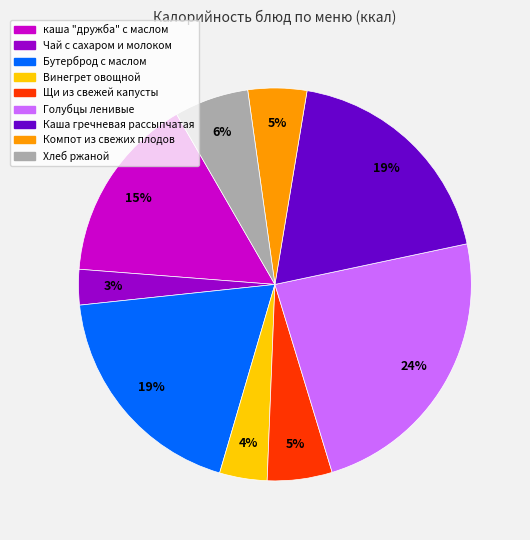

Between Бутерброд с маслом and Щи из свежей капусты, which is larger?

Бутерброд с маслом